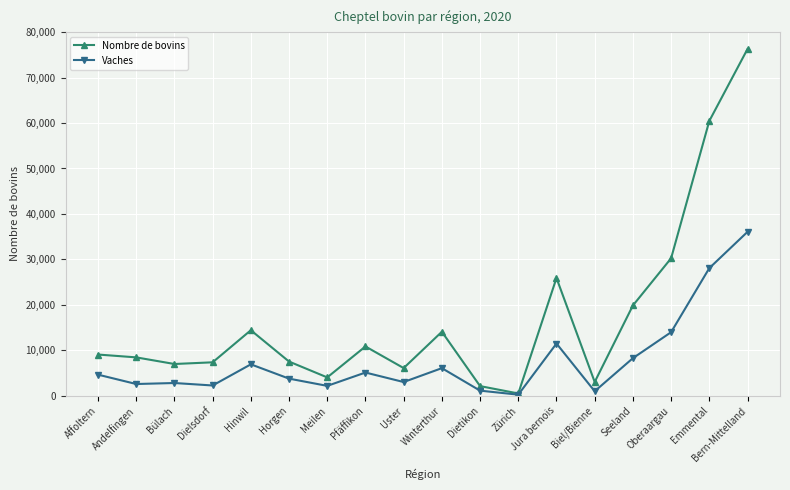

What are all the series names shown in the legend?

Nombre de bovins, Vaches